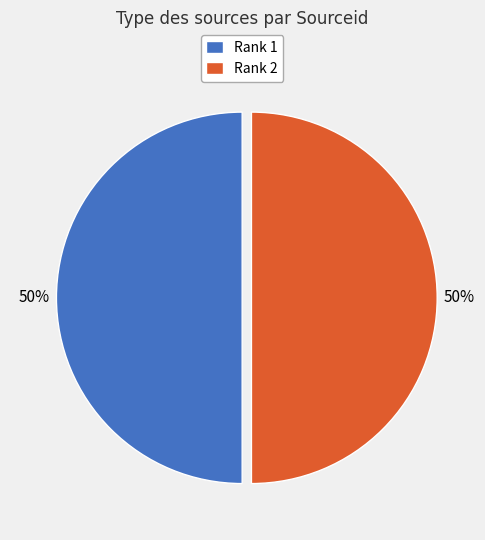

Combined, do Rank 1 and Rank 2 account for over 50%?

Yes